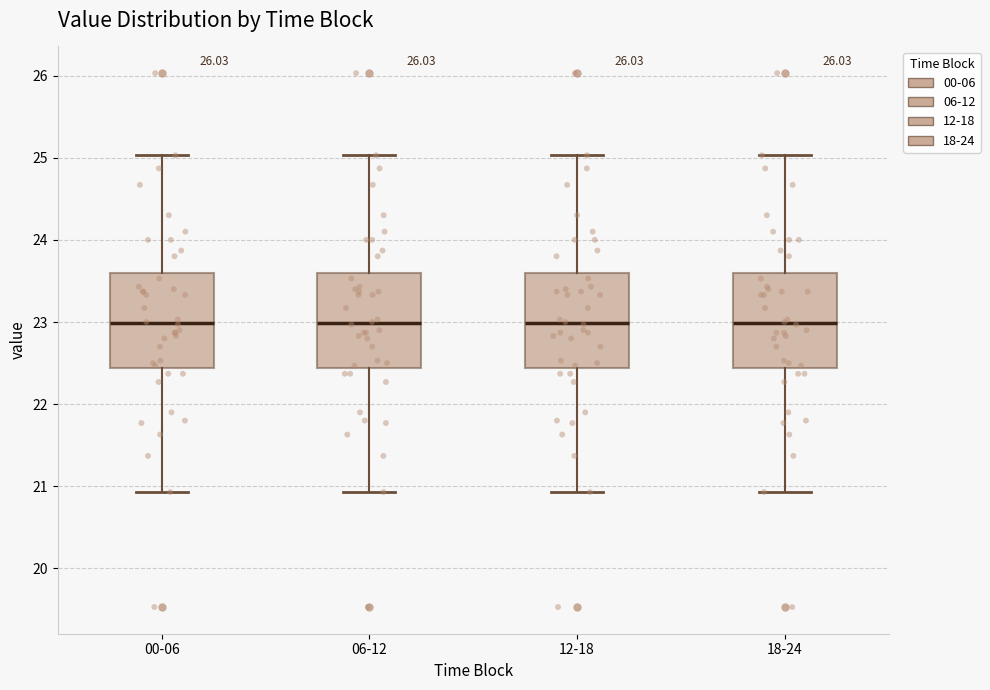

Reading left to right, read every box against the y-axis: the position of its median line, the range the box covers, and the ends of its whiskers. The values are not printed on the chart, so give them approximately, as read against the axis.

00-06: median 23.0, box 22.4 to 23.6, whiskers 20.9 to 25.0
06-12: median 23.0, box 22.4 to 23.6, whiskers 20.9 to 25.0
12-18: median 23.0, box 22.4 to 23.6, whiskers 20.9 to 25.0
18-24: median 23.0, box 22.4 to 23.6, whiskers 20.9 to 25.0